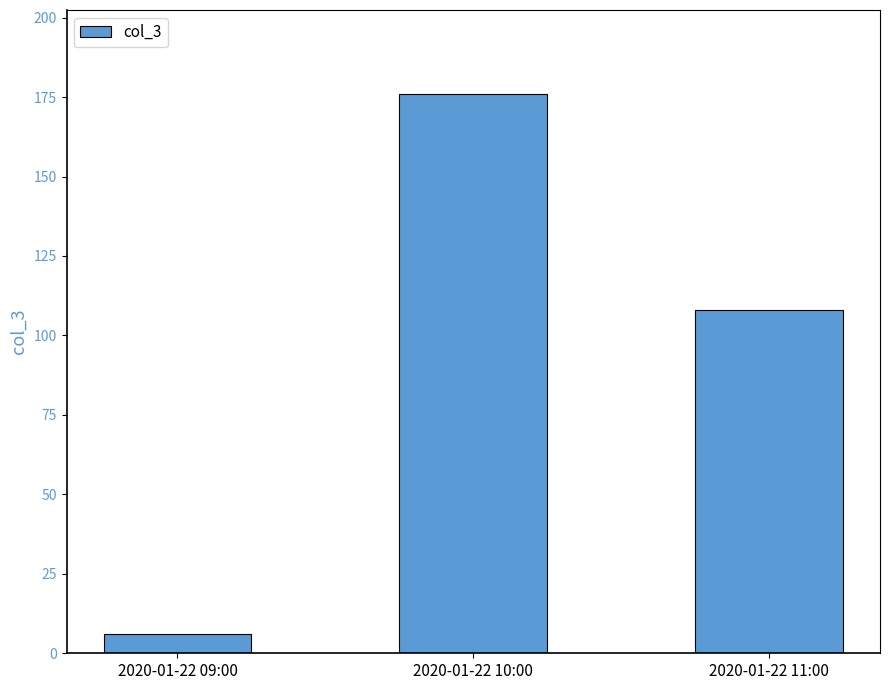

What is the label of the 2nd bar from the right?

2020-01-22 10:00